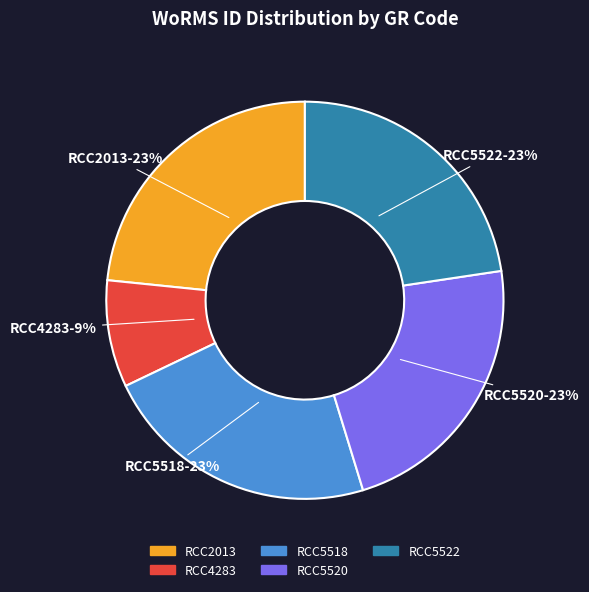

To the nearest percent, what portion does RCC4283 represent?

9%